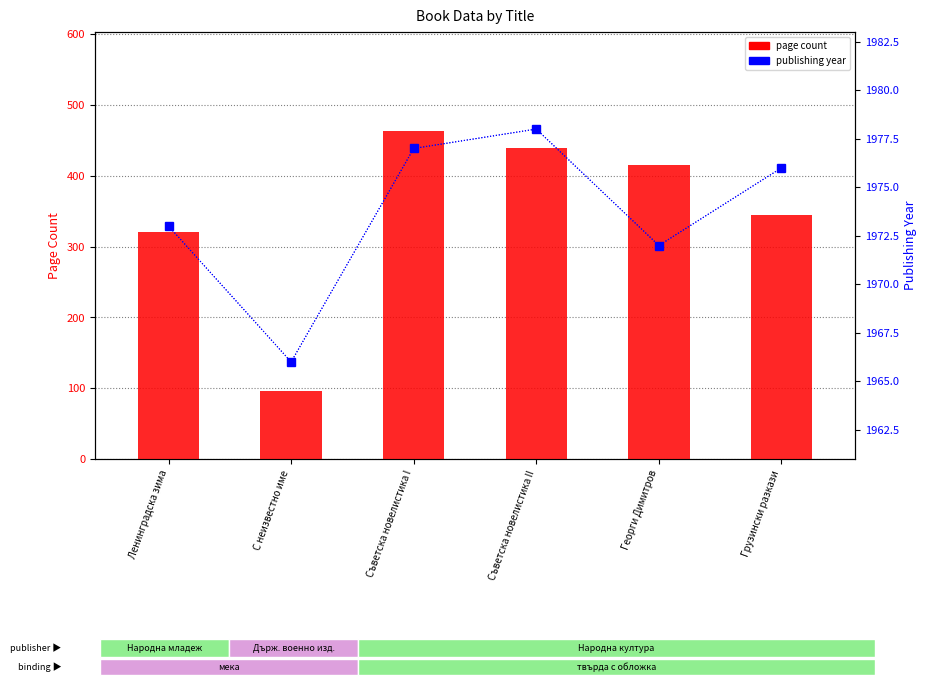

What is the average value of the page count series?

347